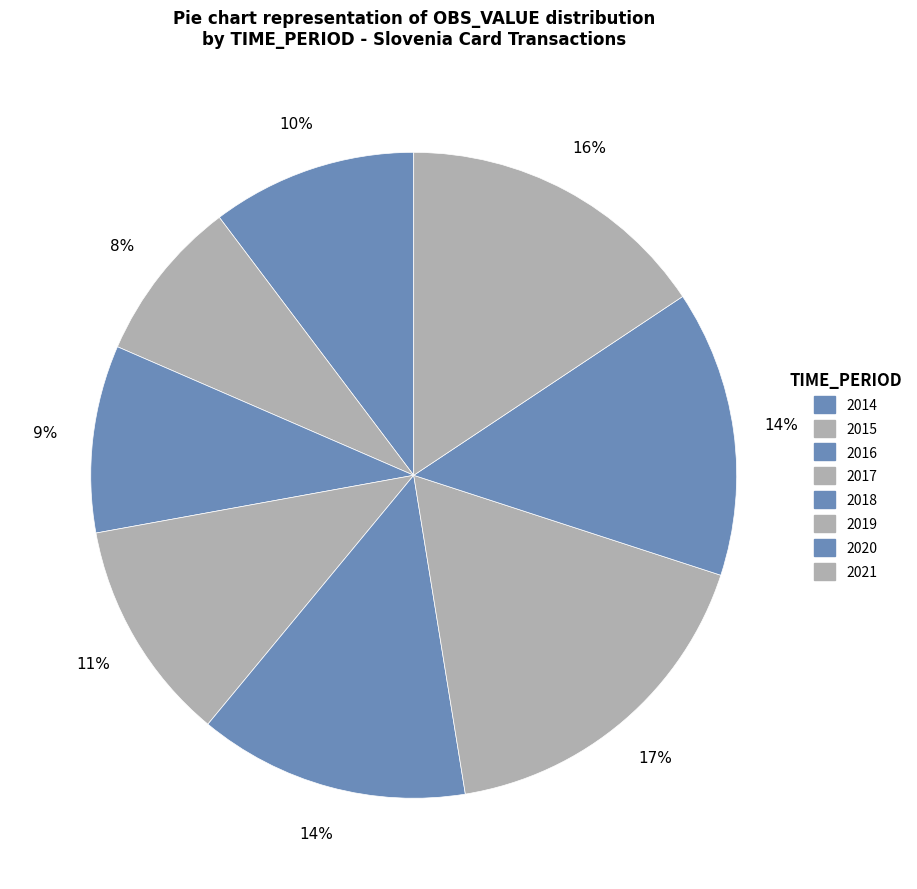

How many slices are in this pie chart?

8